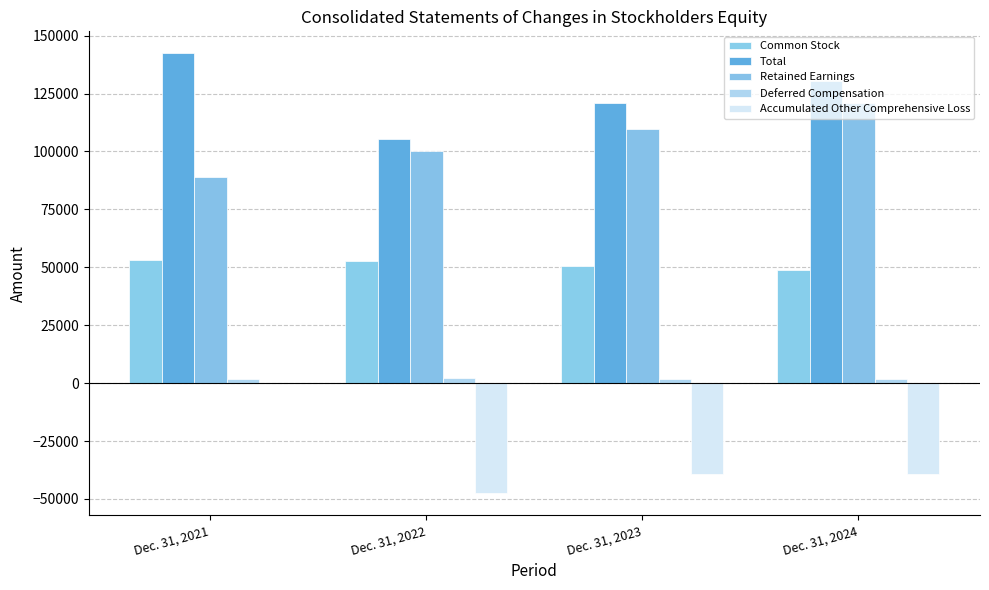

How many values in the Accumulated Other Comprehensive Loss series exceed -39157?

1